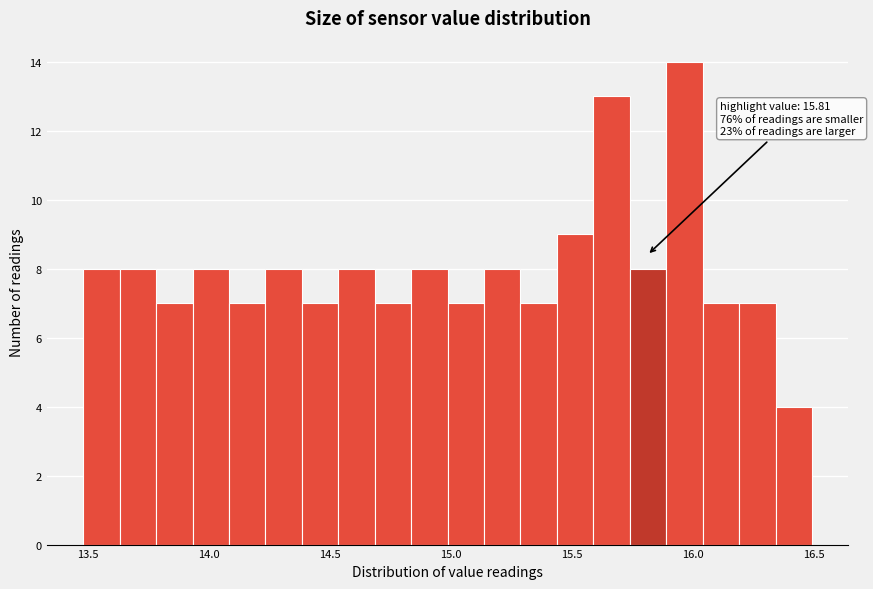

Around what value on the x-axis is the tallest bar? Give the approximate position of its centre, as read against the axis.

15.95